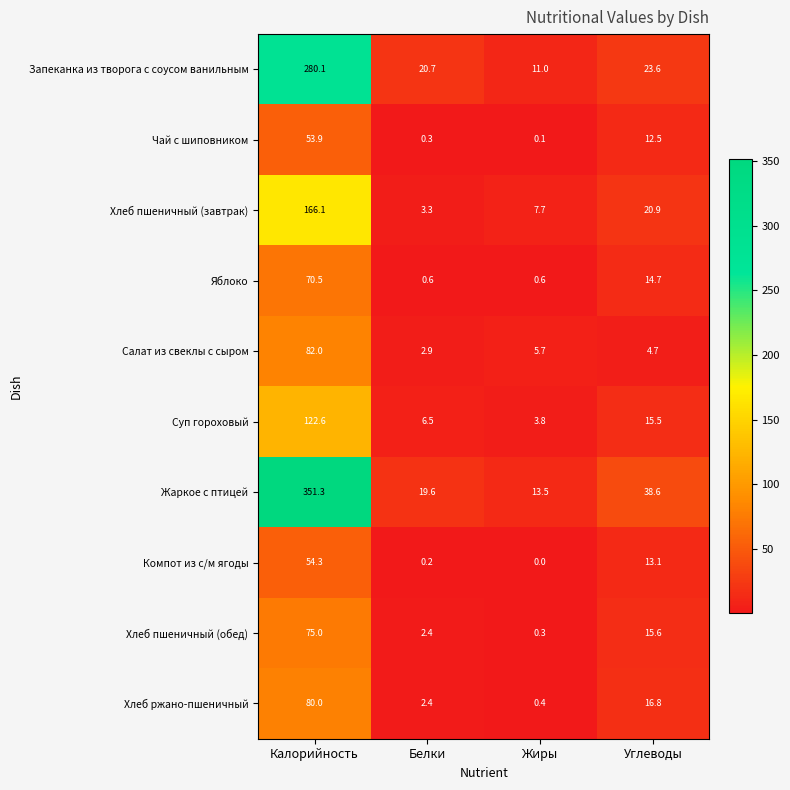

Which series changed the most between Калорийность and Углеводы?

Жаркое с птицей